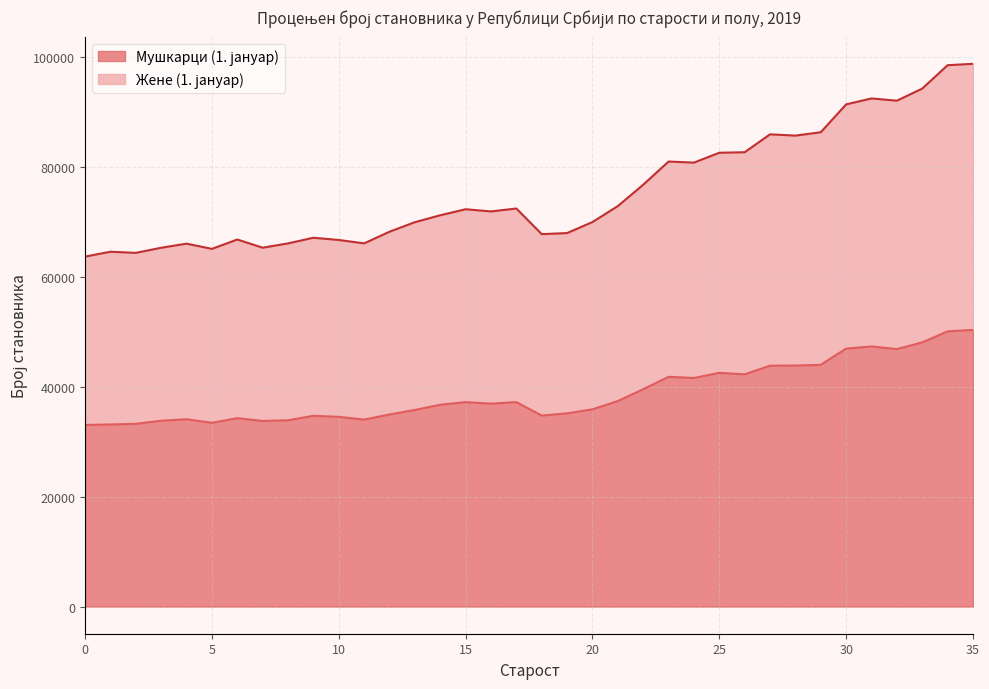

What is the sum of the Мушкарци (1. јануар) values at 13 and 29?

79747